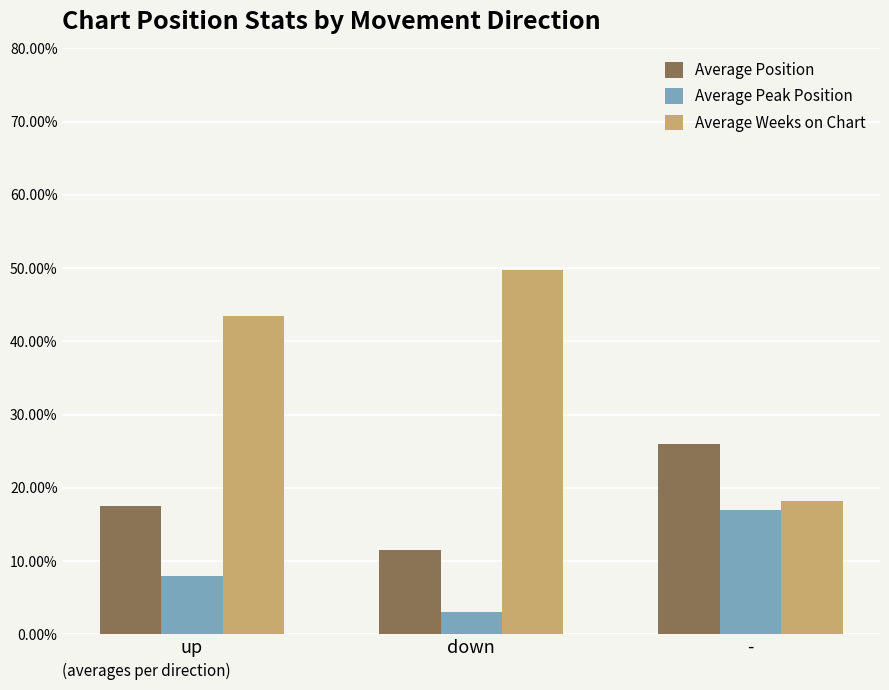

How many groups of bars are there?

3